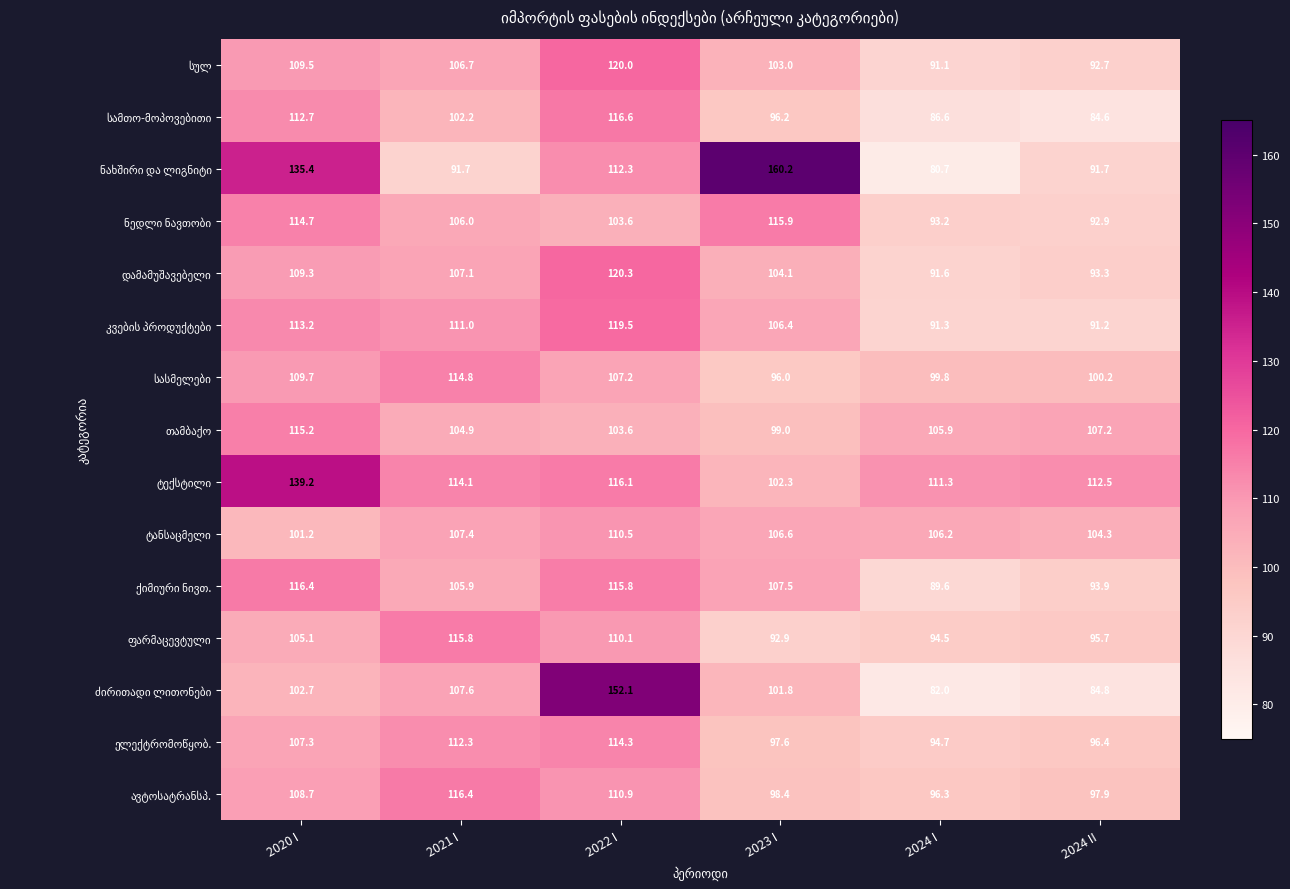

At which category does the chart reach its peak across all series?

2023 I